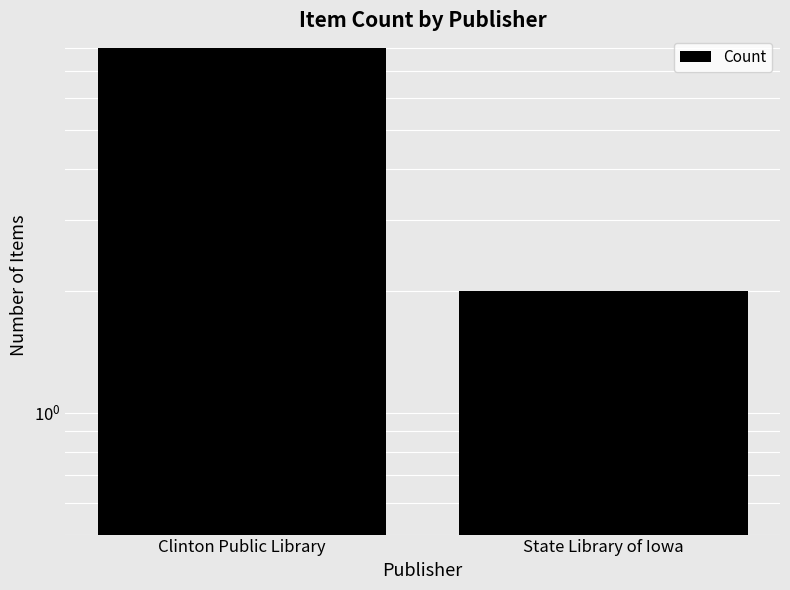

What is the ratio of the value at State Library of Iowa to the value at Clinton Public Library?

0.2